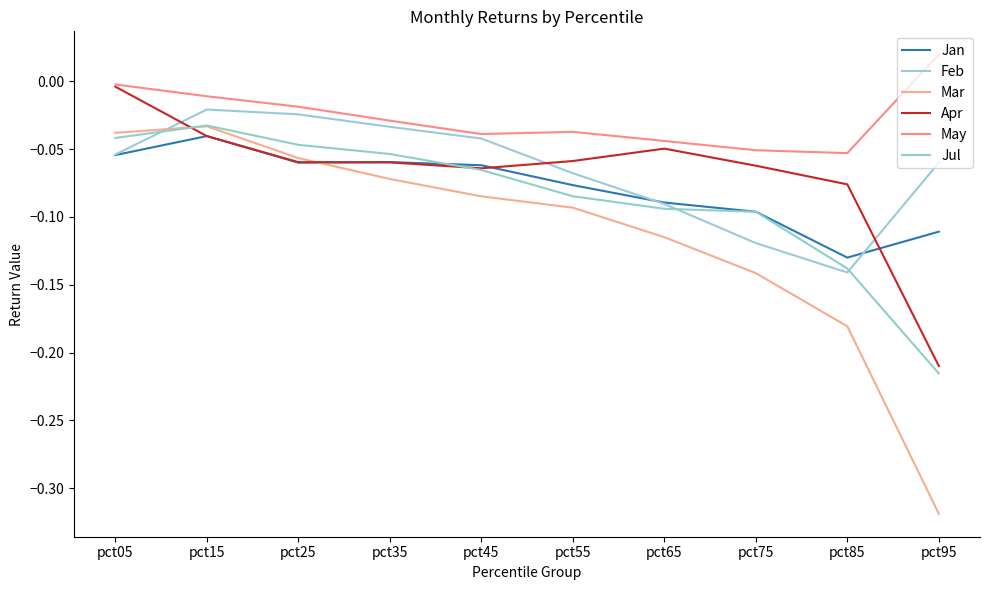

How many interior local valleys does the Jan series have?

2